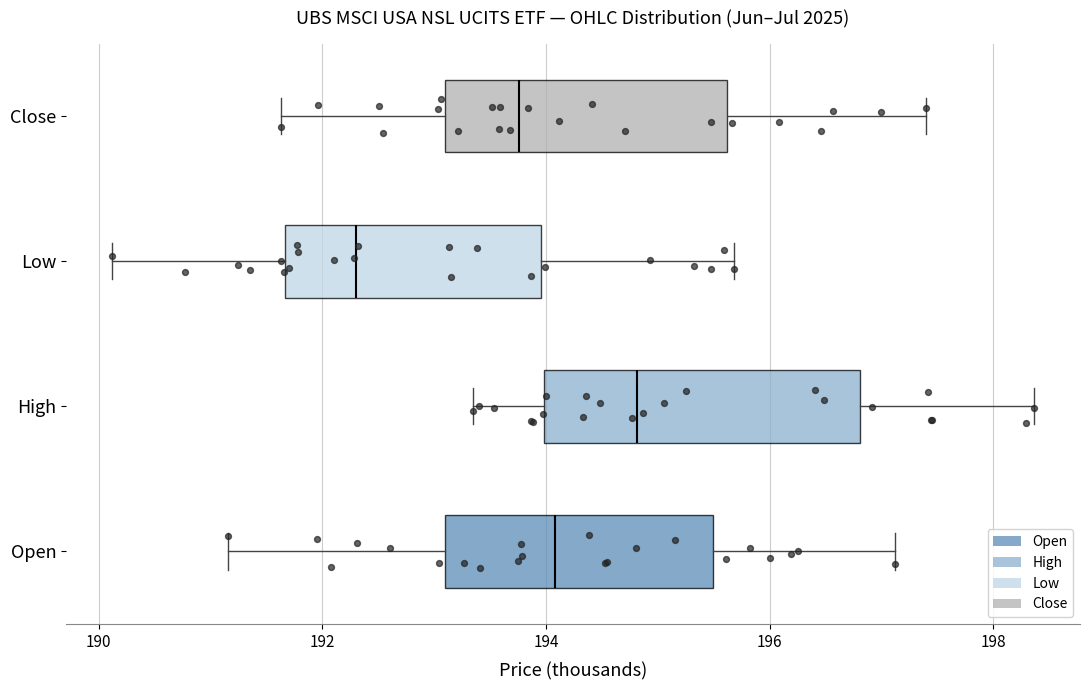

Reading bottom to top, read every box against the x-axis: the position of its median line, the range the box covers, and the ends of its whiskers. The values are not printed on the chart, so give them approximately, as read against the axis.

Open: median 194.0, box 193.0 to 195.4, whiskers 191.2 to 197.2
High: median 194.8, box 194.0 to 196.8, whiskers 193.4 to 198.4
Low: median 192.4, box 191.6 to 194.0, whiskers 190.2 to 195.6
Close: median 193.8, box 193.2 to 195.6, whiskers 191.6 to 197.4